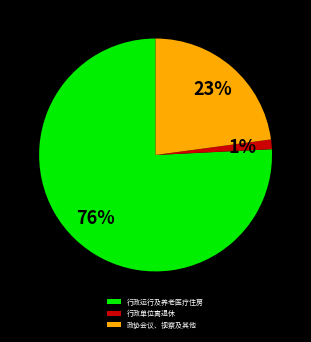

Is there any slice that represents more than half of the pie?

Yes